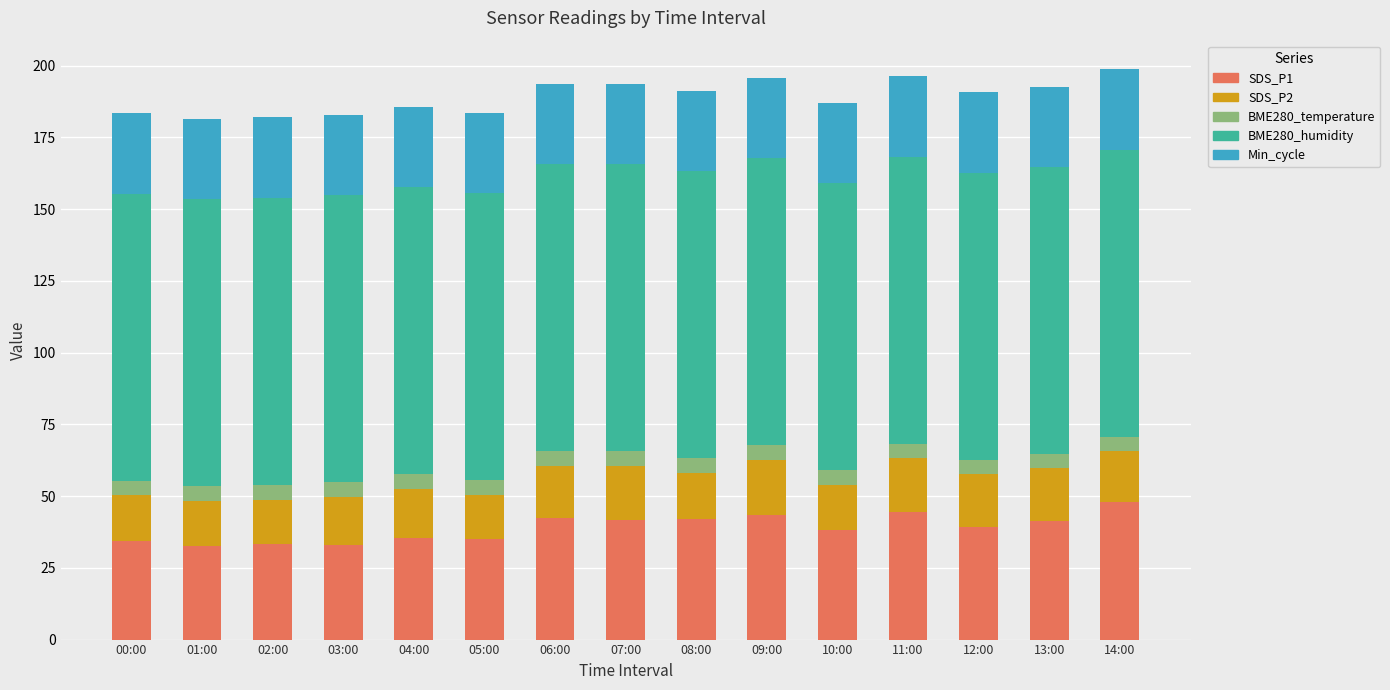

What is the total value across all series at 07:00?

193.7